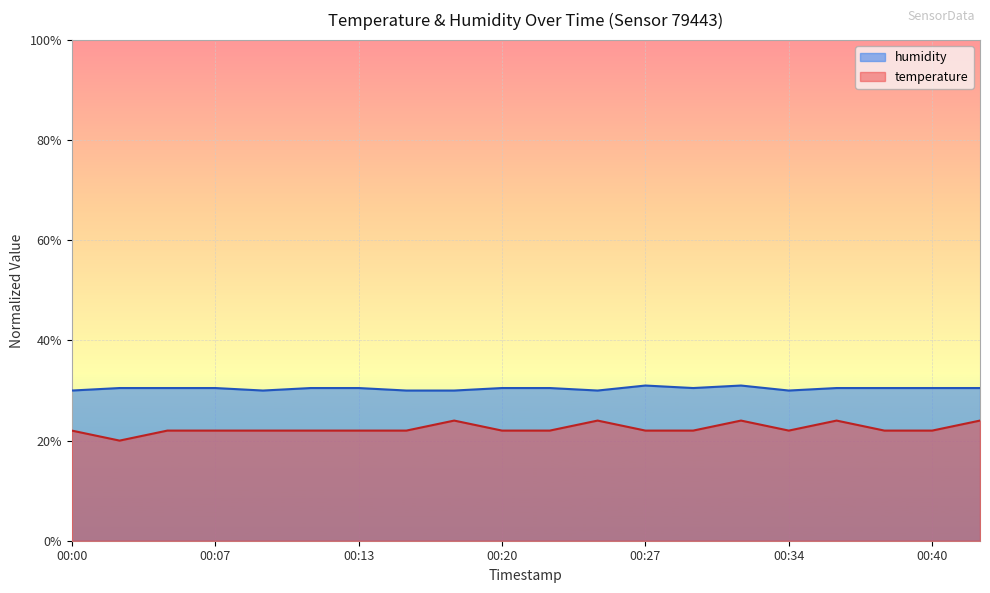

Where is the first local maximum for temperature?

00:18